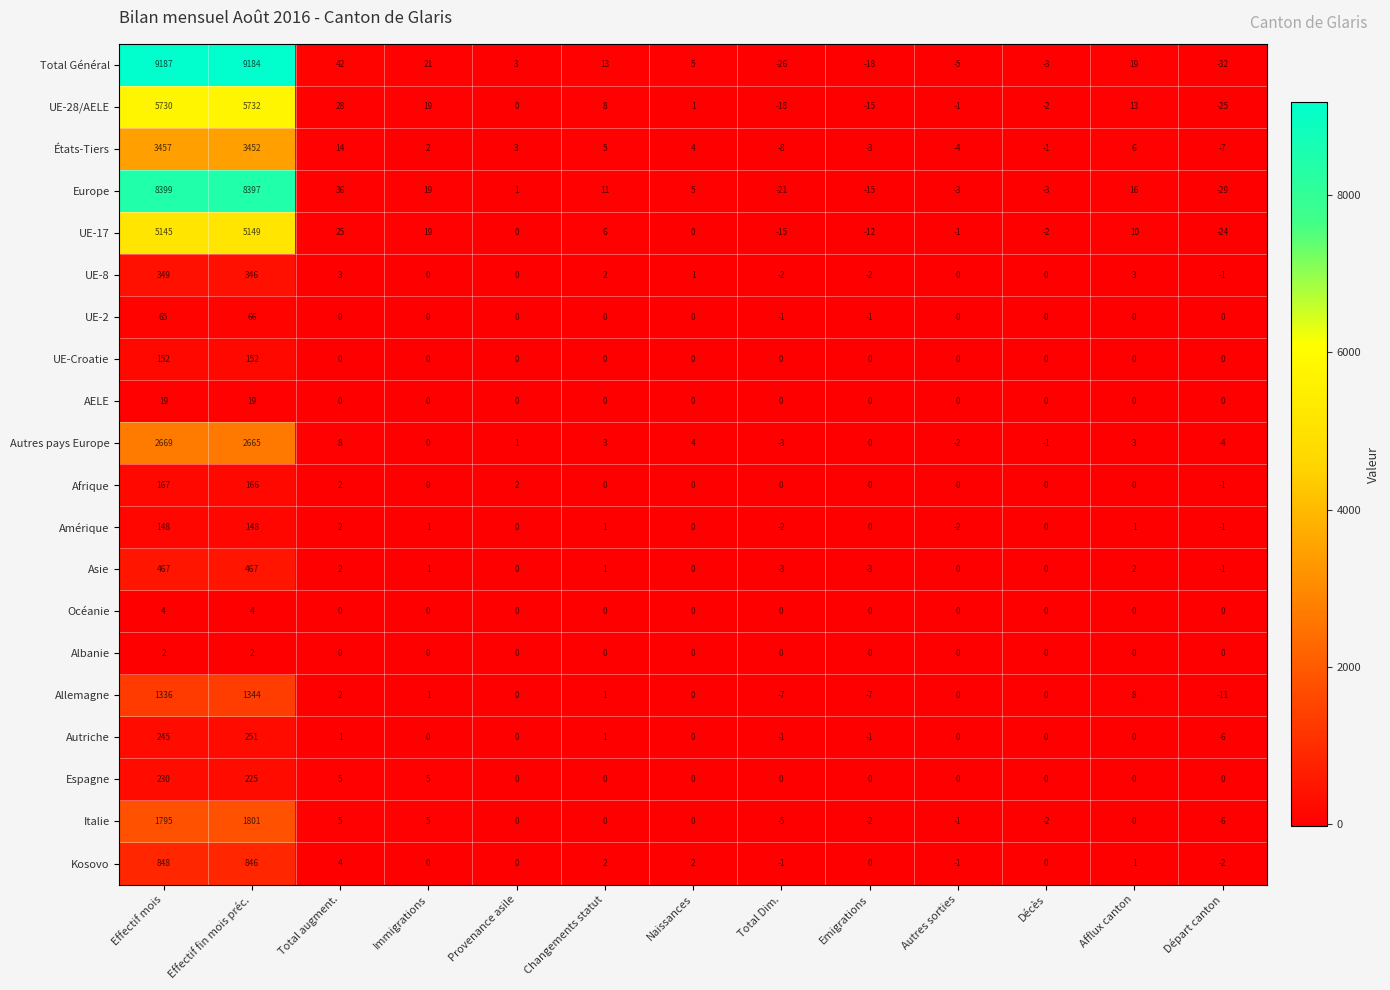

What is the highest value of the Kosovo series?

848